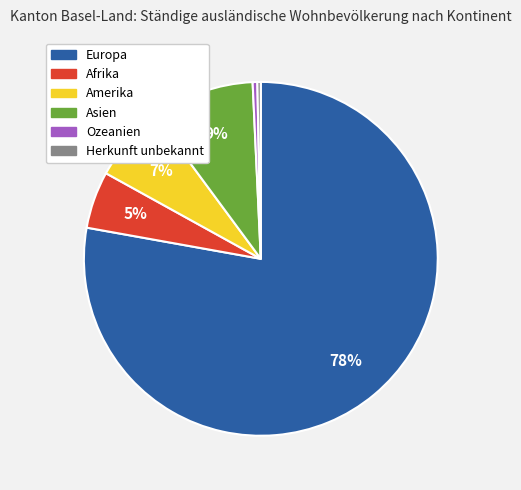

Does Amerika account for over 50% of the chart?

No